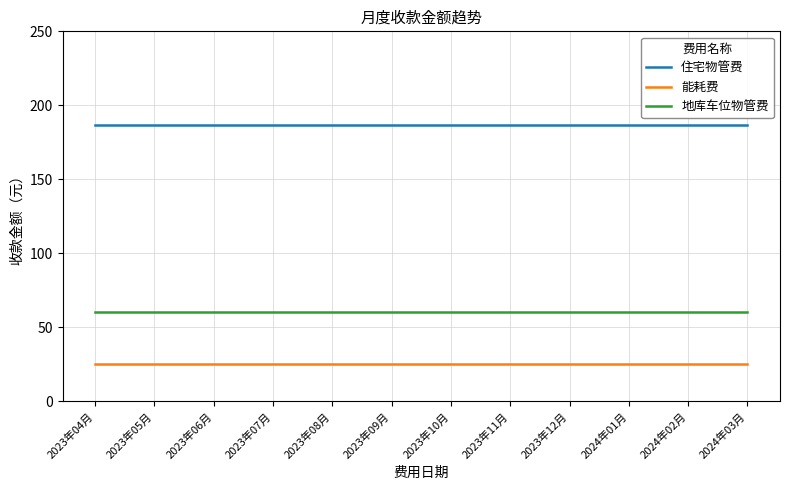

True or false: 能耗费 has a value of 41.8 at 2023年06月.

False